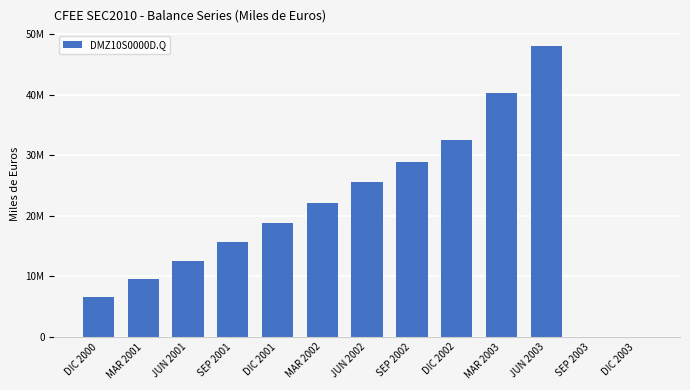

Rank the categories by value from lowest to highest.

SEP 2003, DIC 2003, DIC 2000, MAR 2001, JUN 2001, SEP 2001, DIC 2001, MAR 2002, JUN 2002, SEP 2002, DIC 2002, MAR 2003, JUN 2003